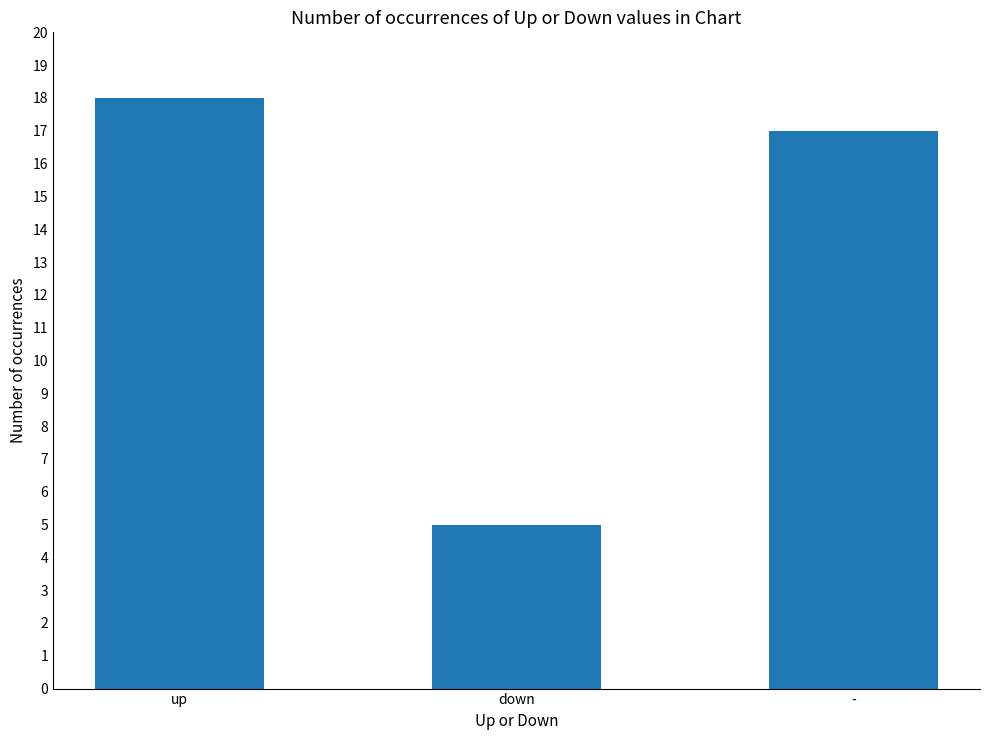

What is the sum of all values?

40